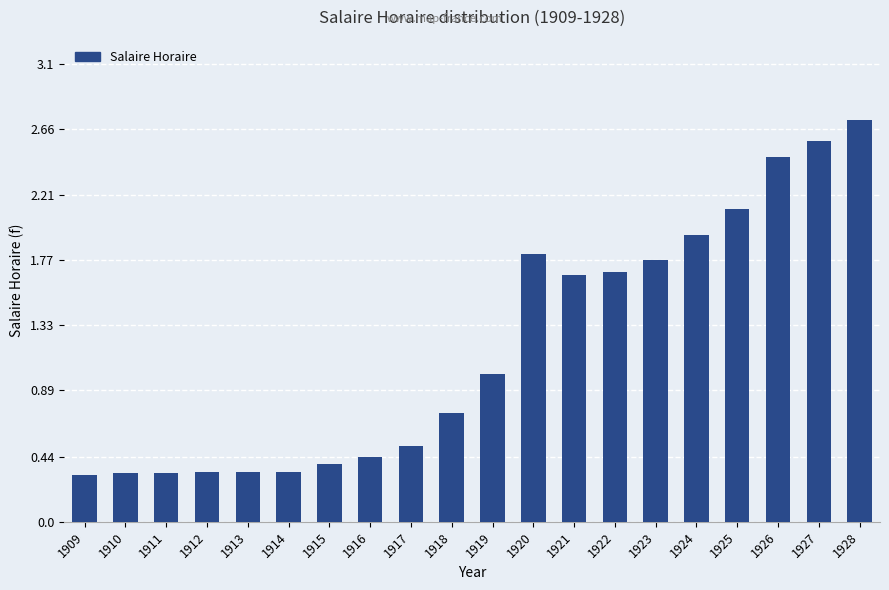

What is the average value?

1.2